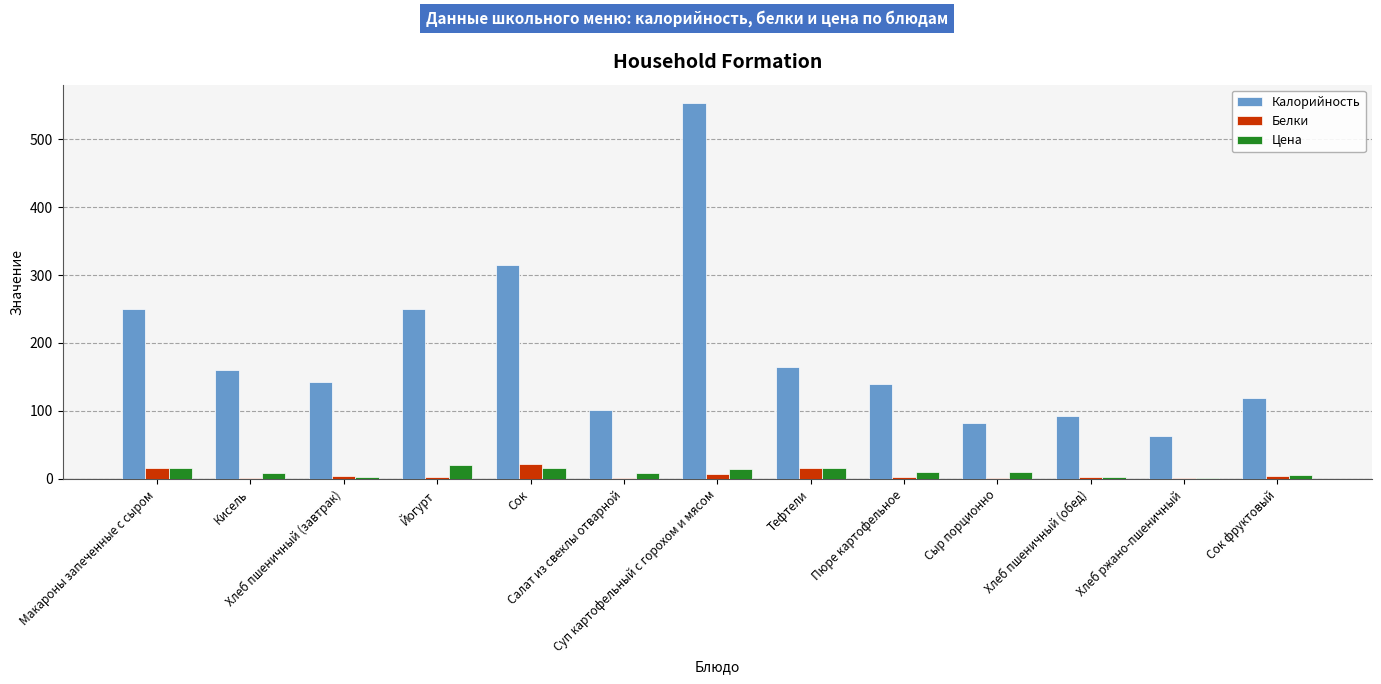

Which series has the largest total across all categories?

Калорийность